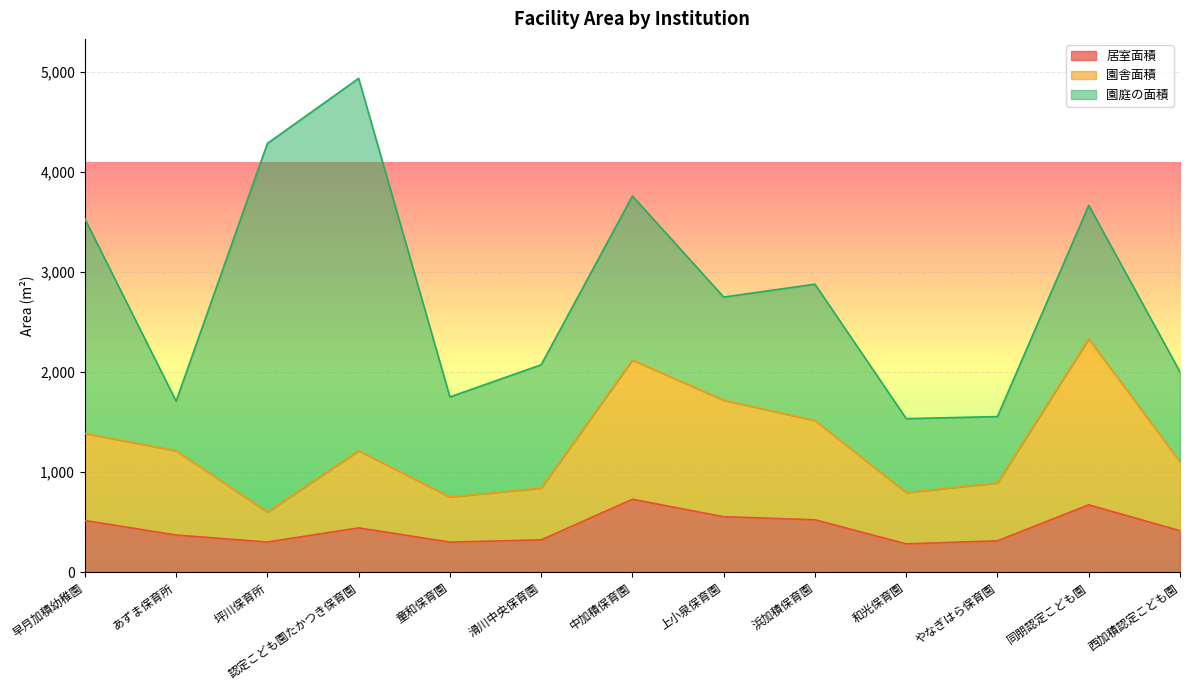

The 居室面積 series shows 522.5 at 浜加積保育園. True or false?

True